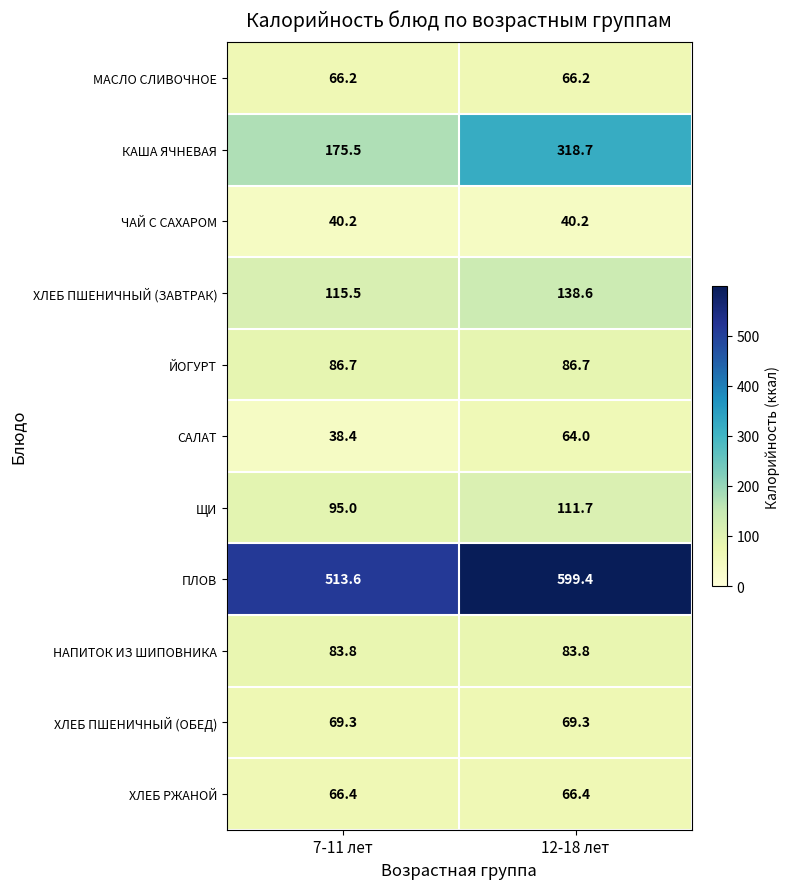

What is the approximate value of ПЛОВ at 7-11 лет?

513.6